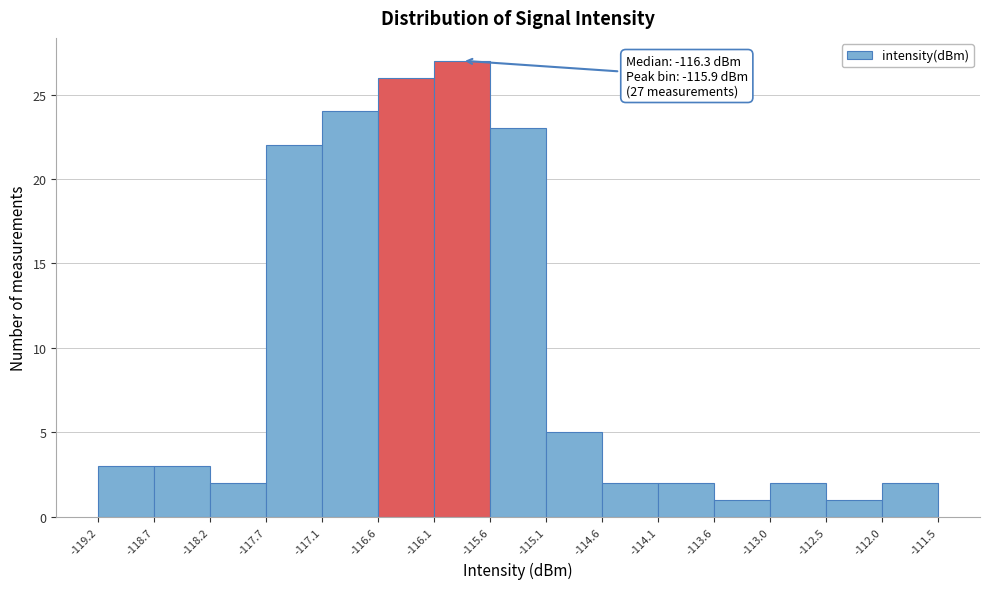

Over which range of the x-axis is the bar tallest?

-116.1 to -115.6